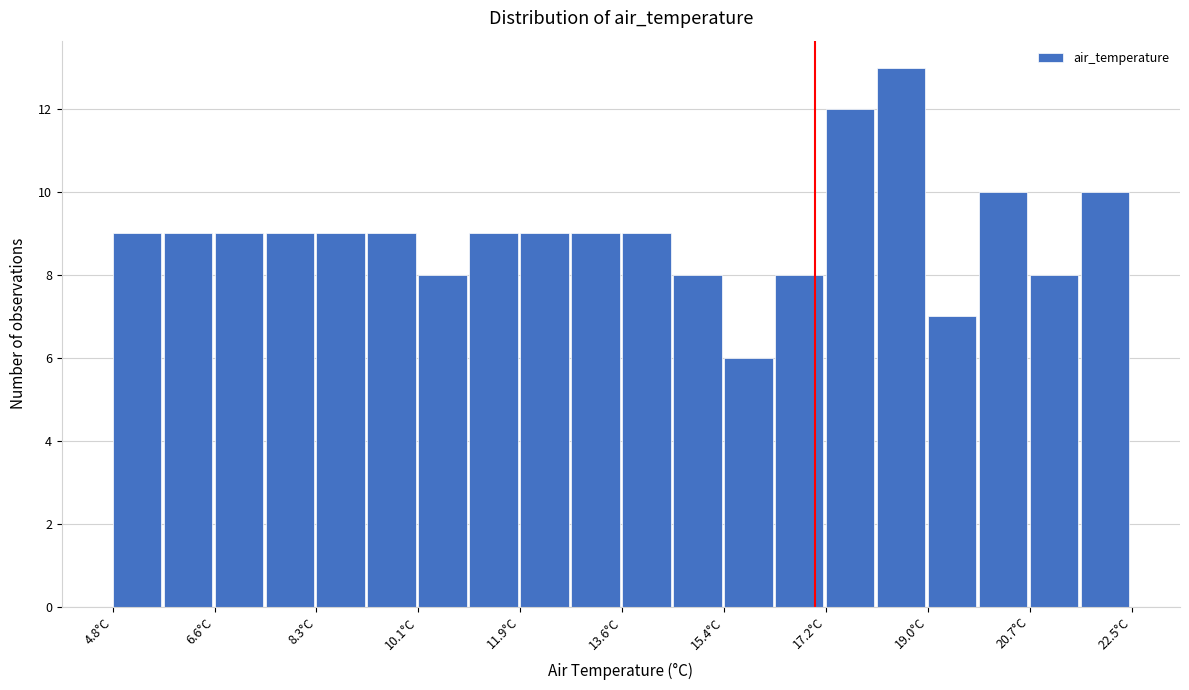

Reading left to right, list every bar in this chart as the range it spans on the x-axis followed by its height. Neither the bar edges nor the heights are printed on the chart, so give them approximately, as read against the axes.

4.8 to 5.6: 9
5.6 to 6.6: 9
6.6 to 7.4: 9
7.4 to 8.4: 9
8.4 to 9.2: 9
9.2 to 10.2: 9
10.2 to 11.0: 8
11.0 to 11.8: 9
11.8 to 12.8: 9
12.8 to 13.6: 9
13.6 to 14.6: 9
14.6 to 15.4: 8
15.4 to 16.4: 6
16.4 to 17.2: 8
17.2 to 18.0: 12
18.0 to 19.0: 13
19.0 to 19.8: 7
19.8 to 20.8: 10
20.8 to 21.6: 8
21.6 to 22.6: 10